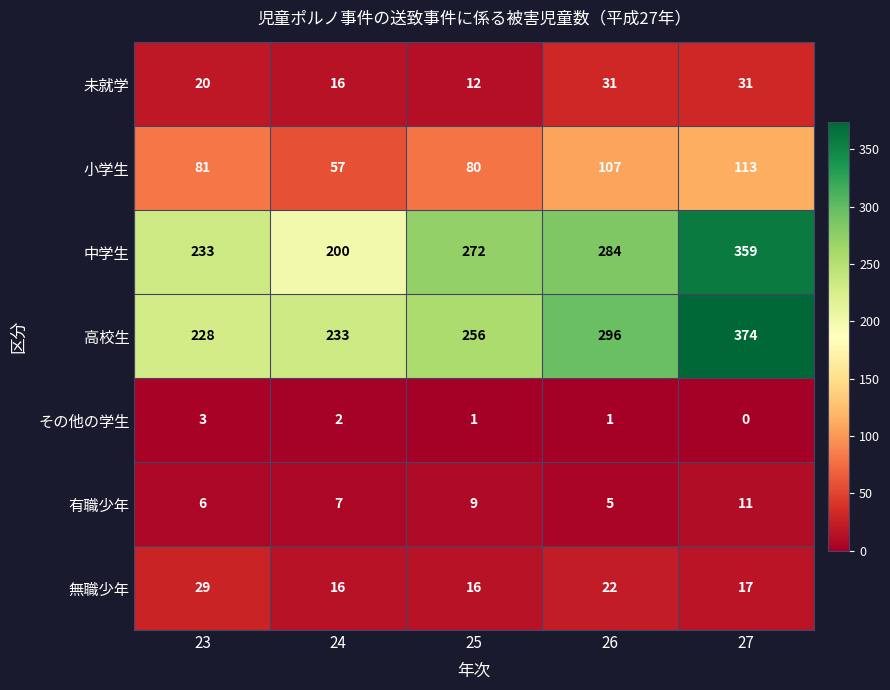

Where is 小学生 nearest to the value 85?

23